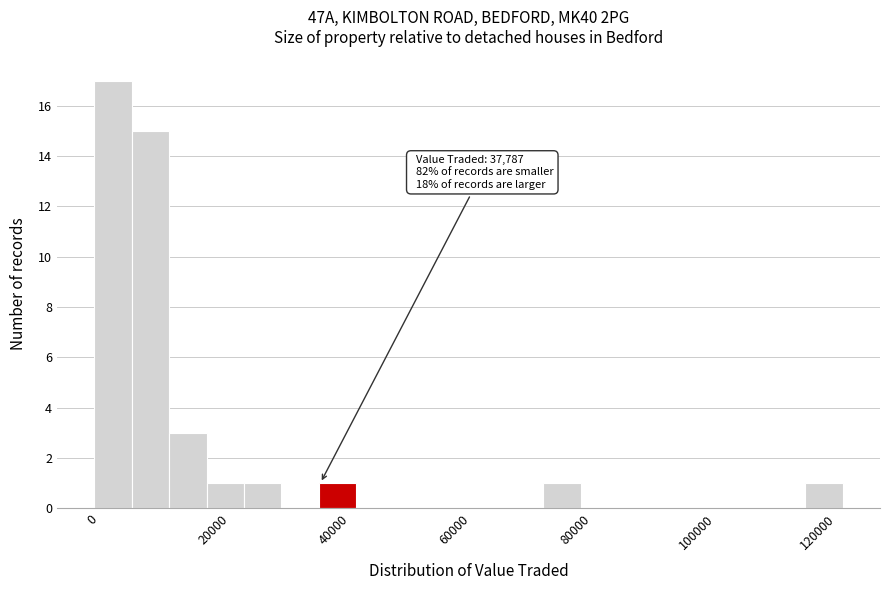

Around what value on the x-axis is the tallest bar? Give the approximate position of its centre, as read against the axis.

4000